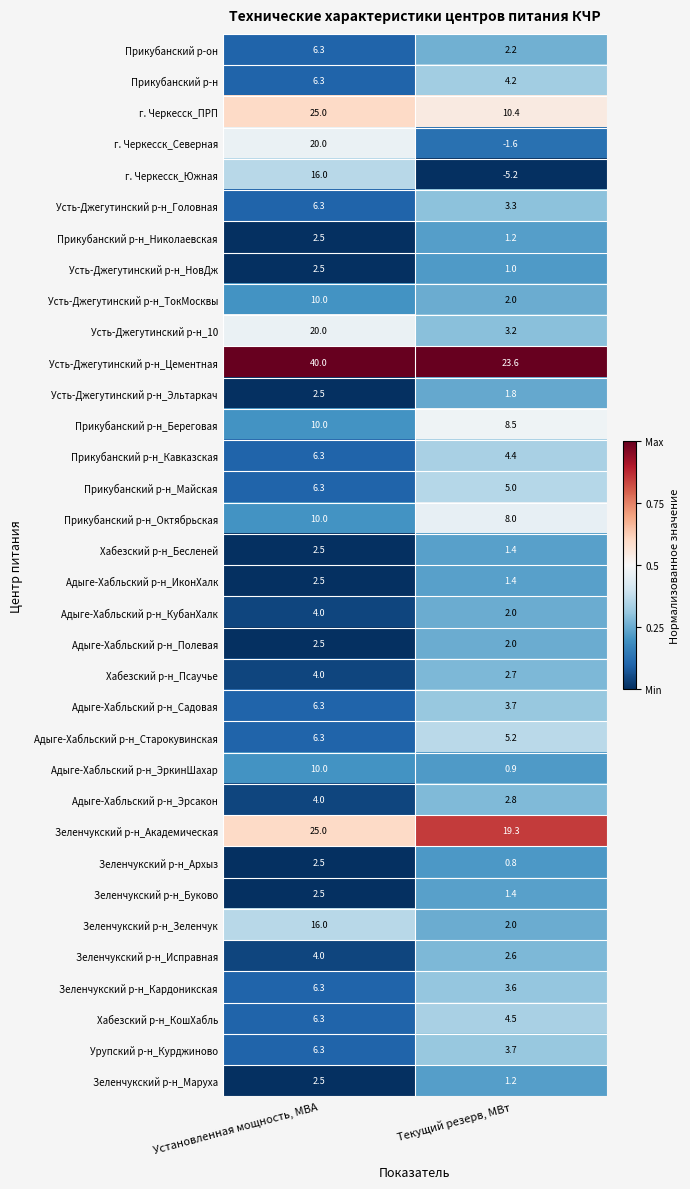

The Усть-Джегутинский р-н_Головная series shows 8.6 at Установленная мощность, МВА. True or false?

False